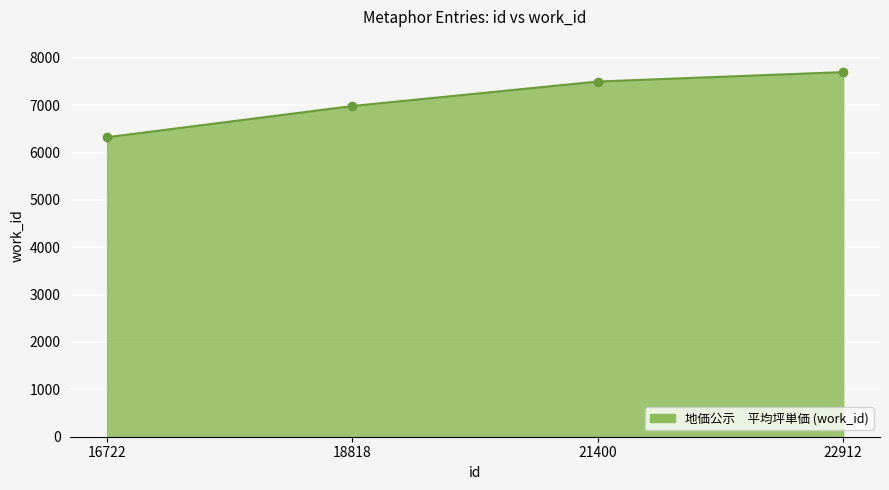

The chart shows a value of 2393 at 18818. True or false?

False